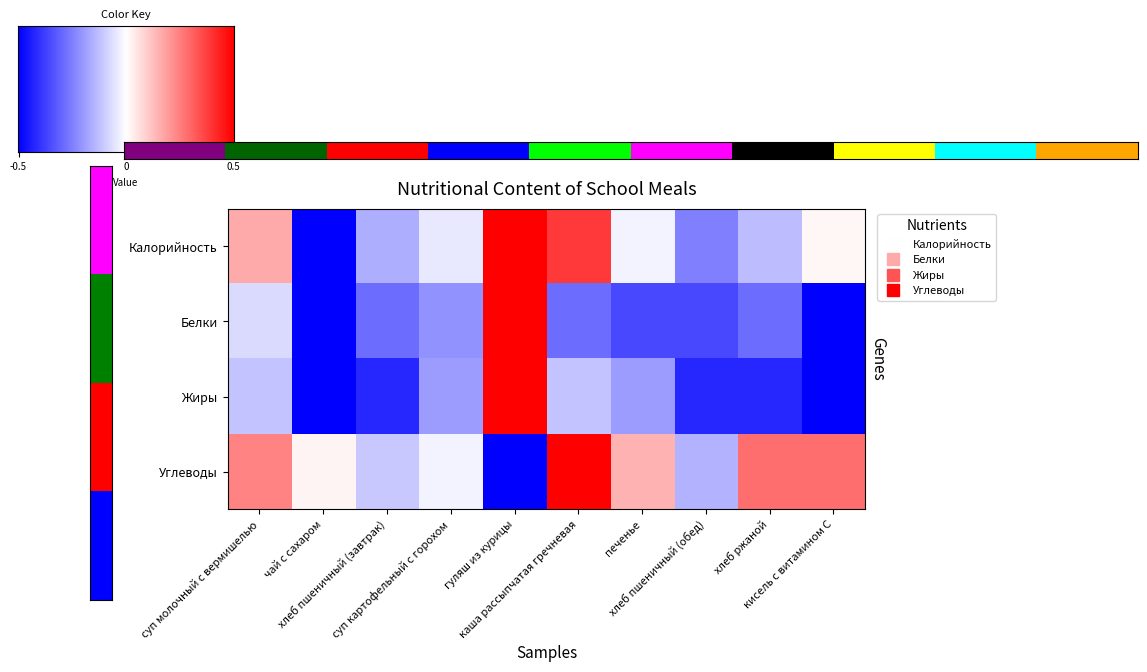

What is the difference between the highest and lowest values at печенье?

6.7